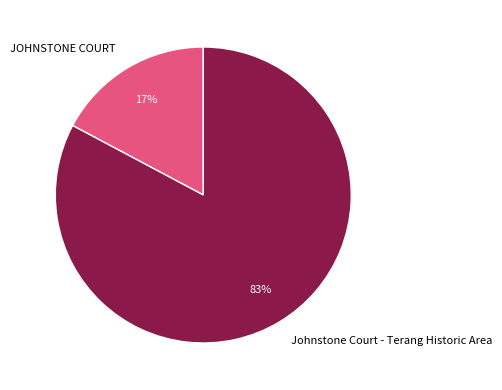

To the nearest percent, what portion does JOHNSTONE COURT represent?

17%